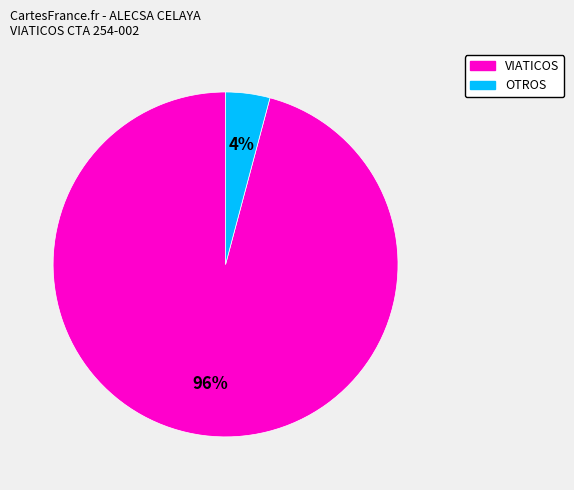

How many segments does this pie chart have?

2